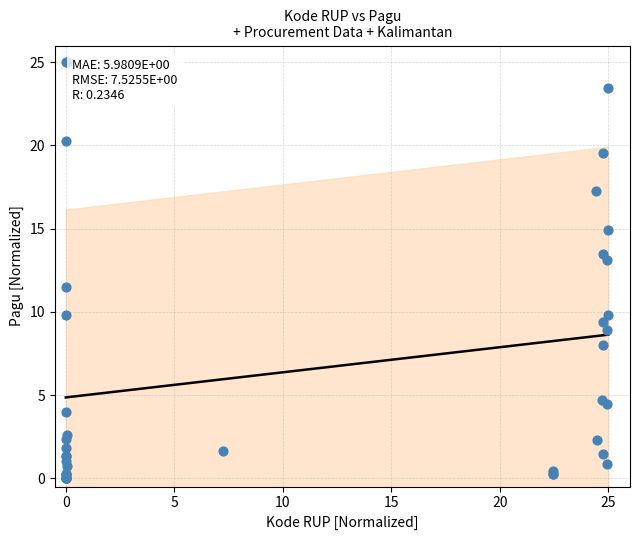

What Y value in the scatter plot is closest to 12?

11.5